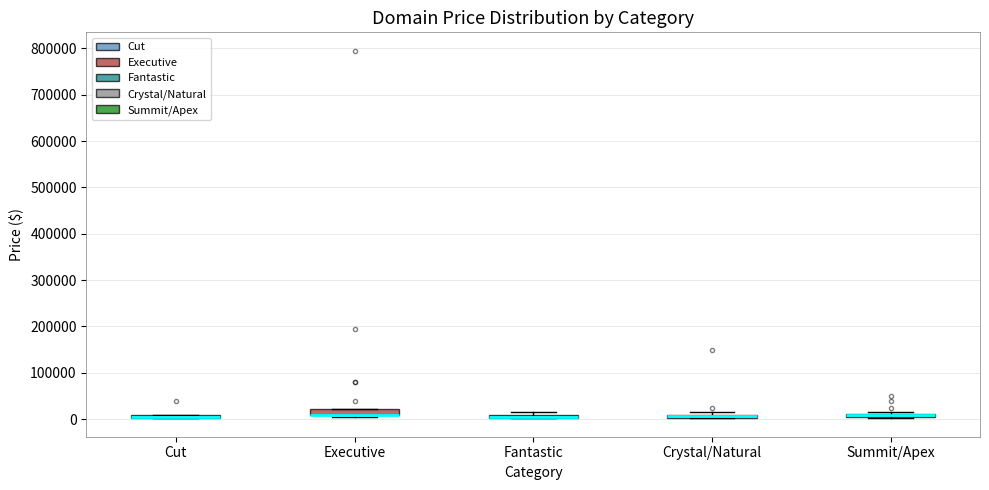

Where is the upper edge of the box for Cut on the y-axis? The values are not printed on the chart, so give them approximately, as read against the axis.

10000